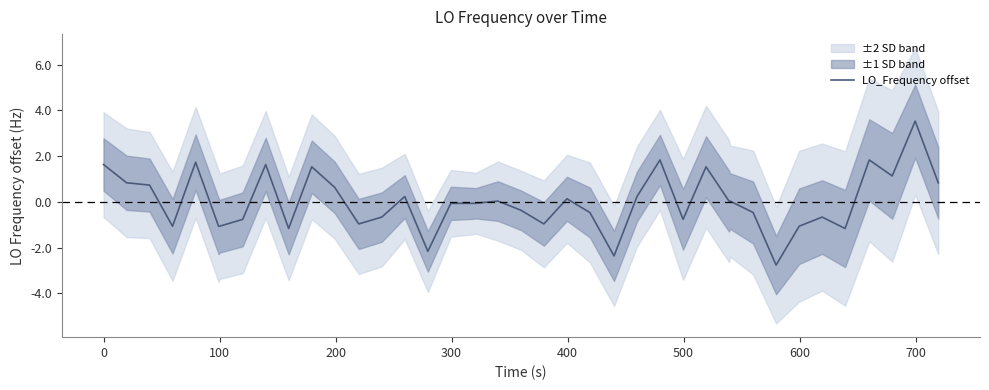

What is the highest value of the LO_Frequency offset series?

3.5